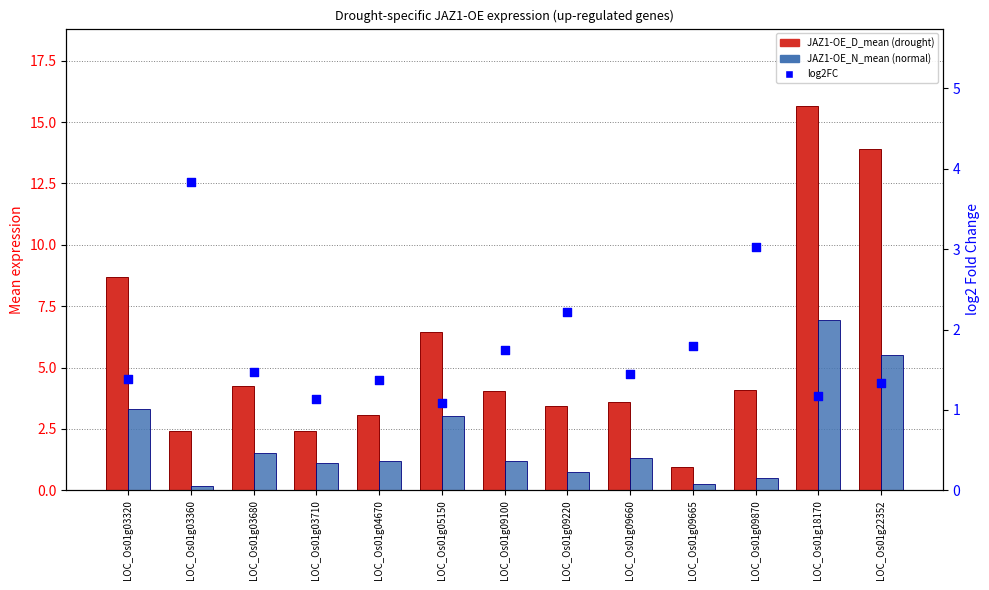

Which series has the largest total across all categories?

JAZ1-OE_D_mean